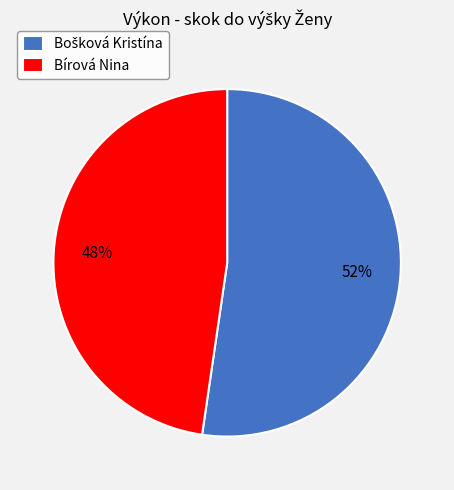

How many segments does this pie chart have?

2